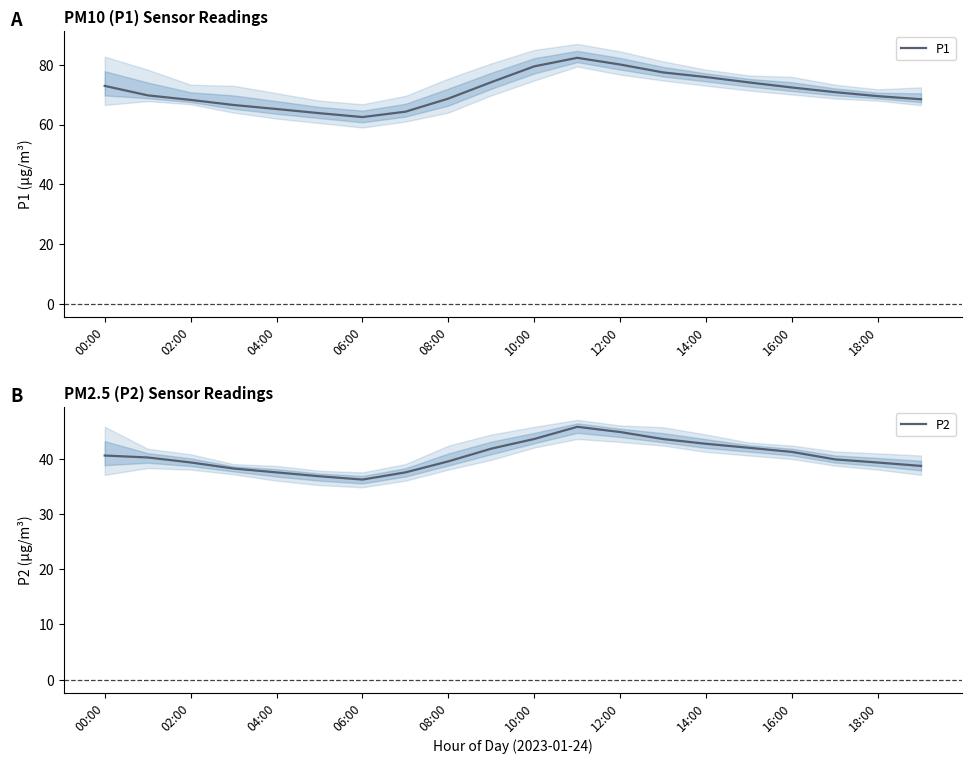

How many lines are shown in the chart?

2